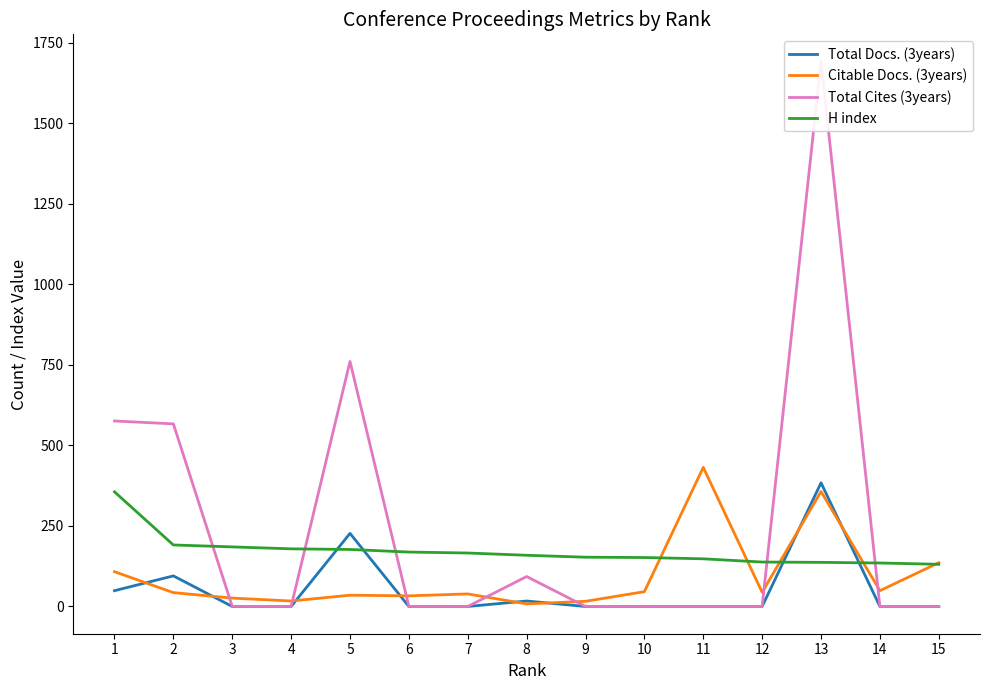

What is the sum of all Citable Docs. (3years) values?

1389